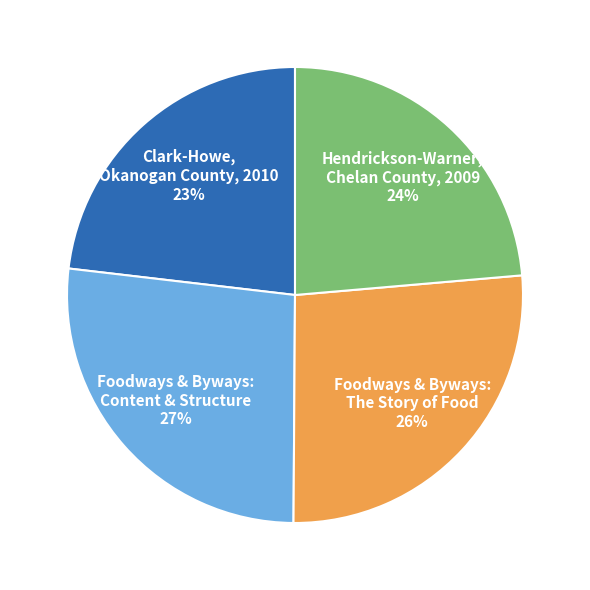

What is the ratio of the value at Foodways & Byways: The Story of Food to the value at Hendrickson-Warner, Chelan County, 2009?

1.1